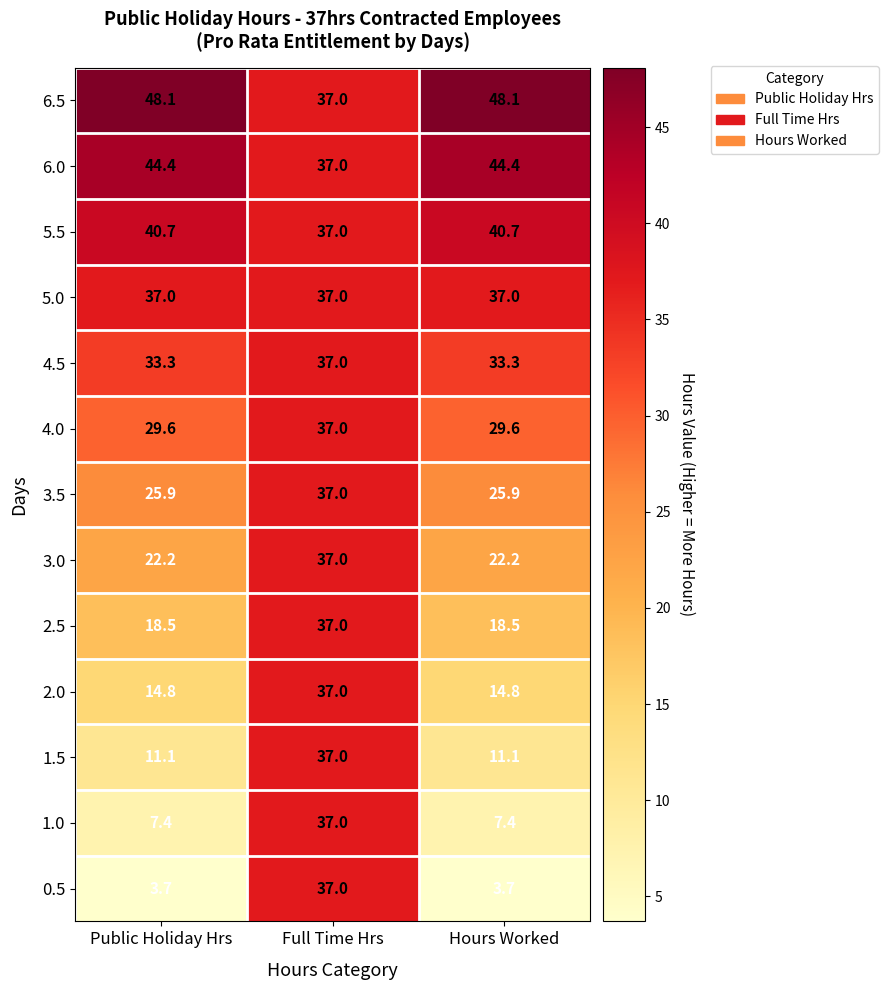

What is the sum of all 5.0 values?

111.0